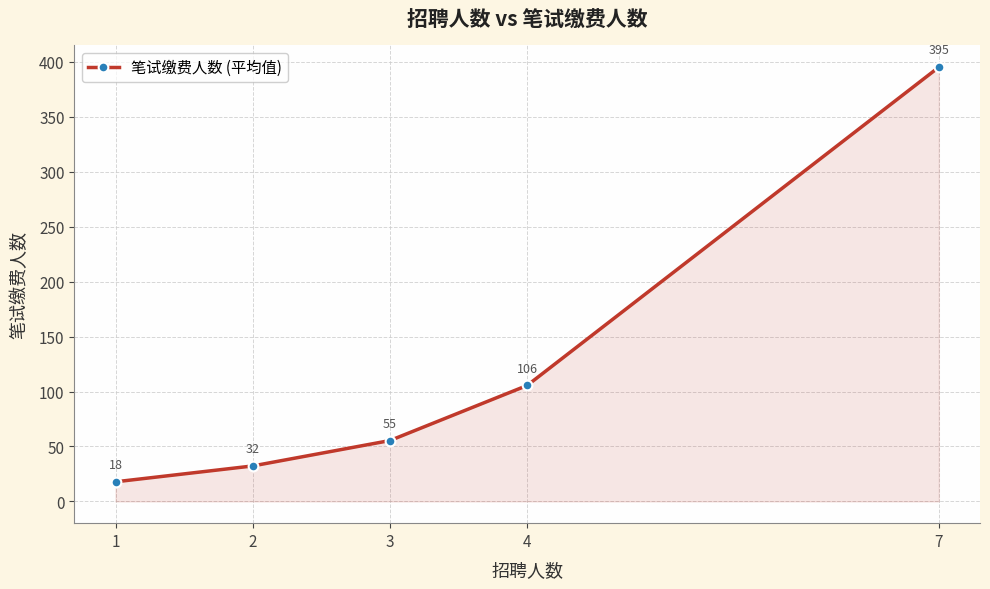

Where is the data nearest to the value 206?

4